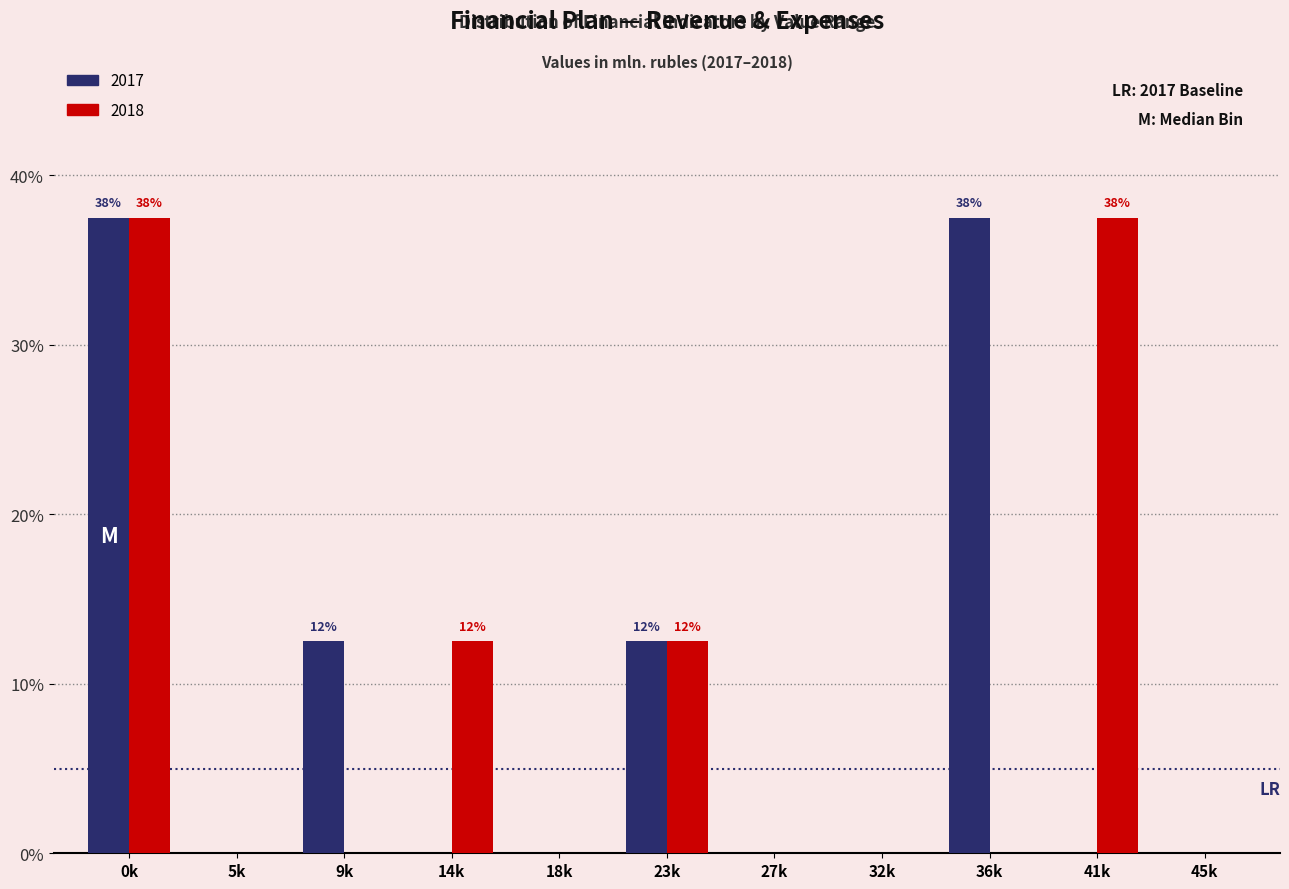

Reading left to right, extract all data points from this chart.

2017: 0k=37.5	5k=0.0	9k=12.5	14k=0.0	18k=0.0	23k=12.5	27k=0.0	32k=0.0	36k=37.5	41k=0.0	45k=0.0
2018: 0k=37.5	5k=0.0	9k=0.0	14k=12.5	18k=0.0	23k=12.5	27k=0.0	32k=0.0	36k=0.0	41k=37.5	45k=0.0